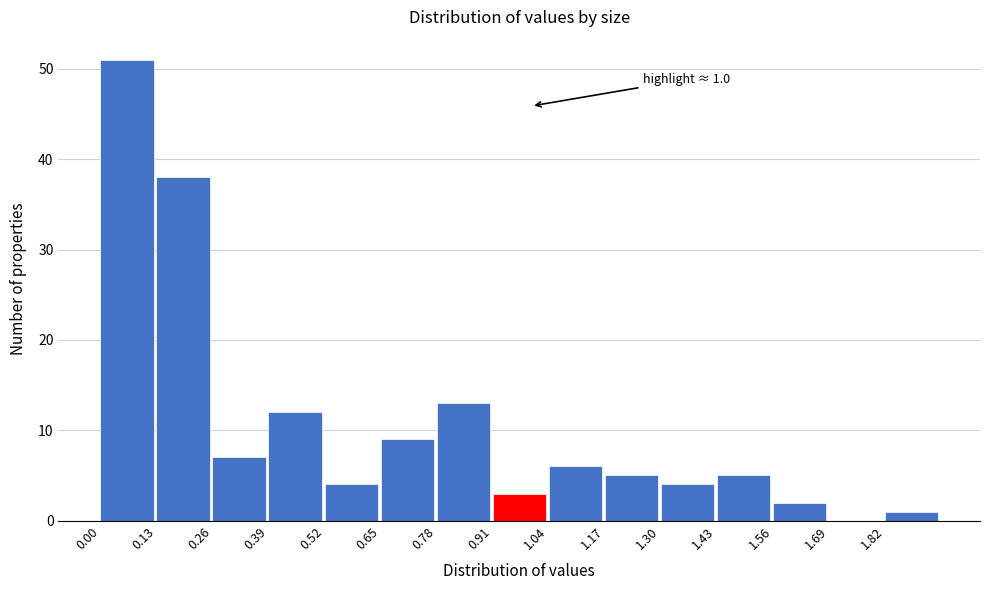

Over which range of the x-axis is the bar tallest?

0.00 to 0.13